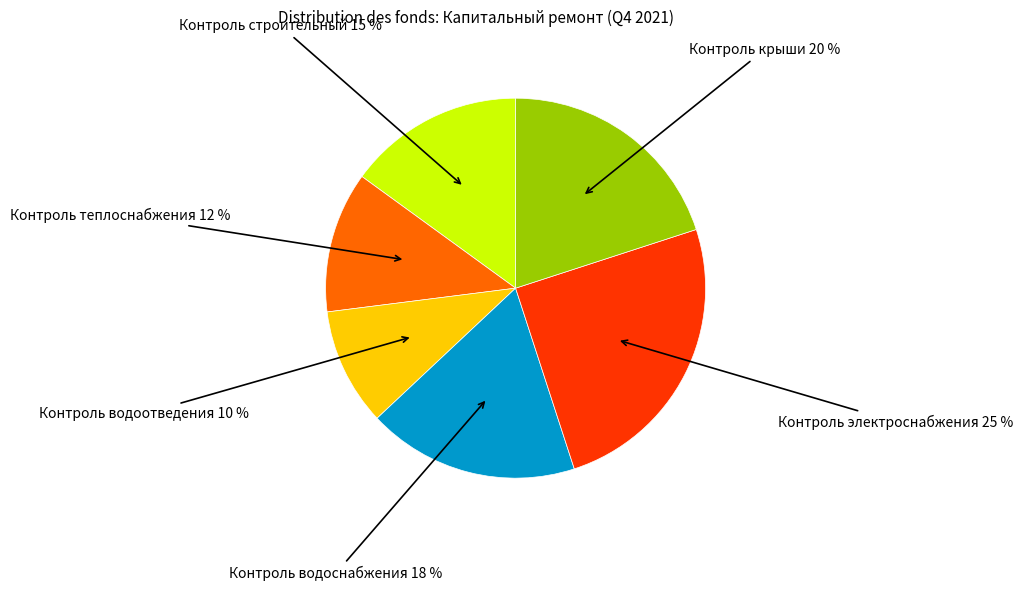

Does any single category account for the majority?

No